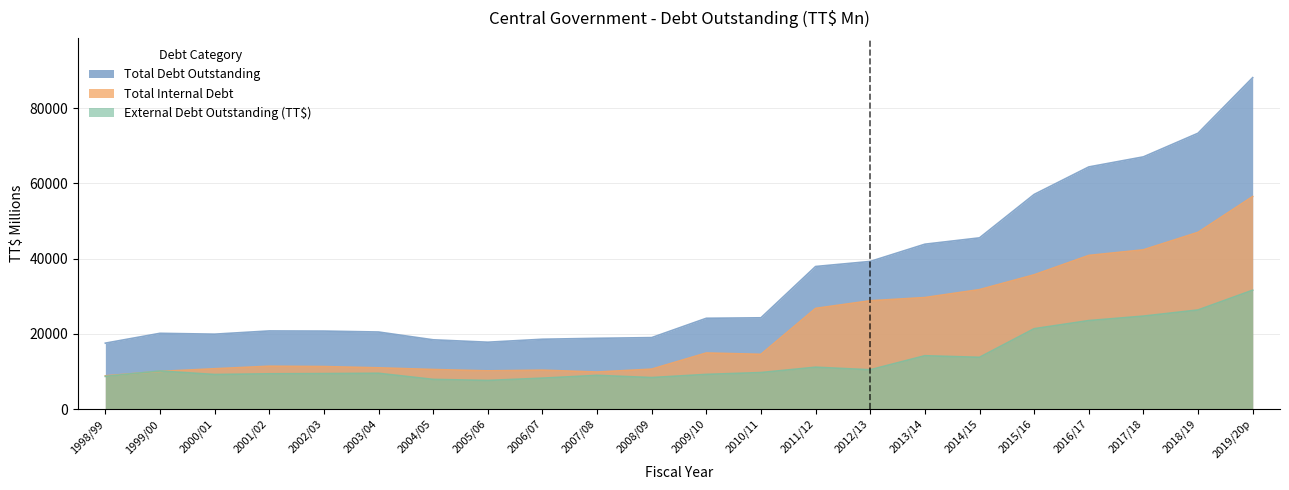

How many categories are shown in the chart?

22